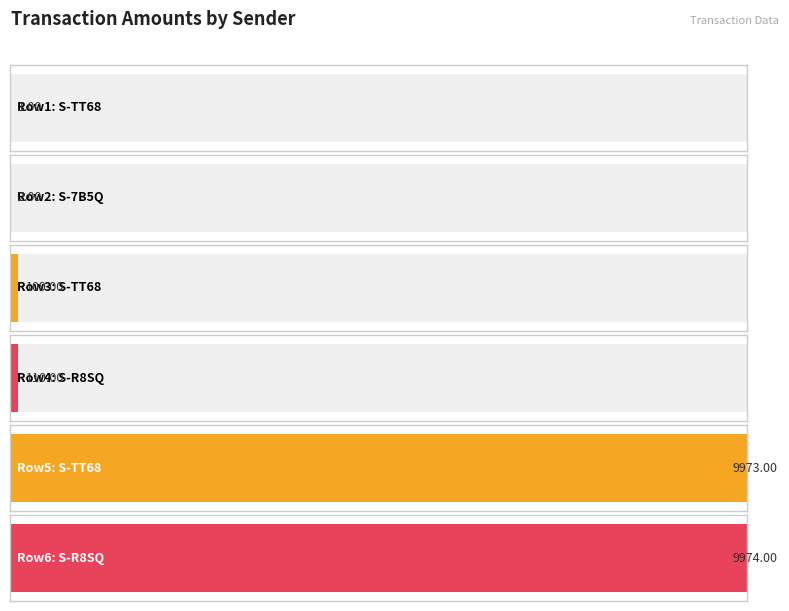

The chart shows a value of 110.0 at S-R8SQ-TUEM. True or false?

True